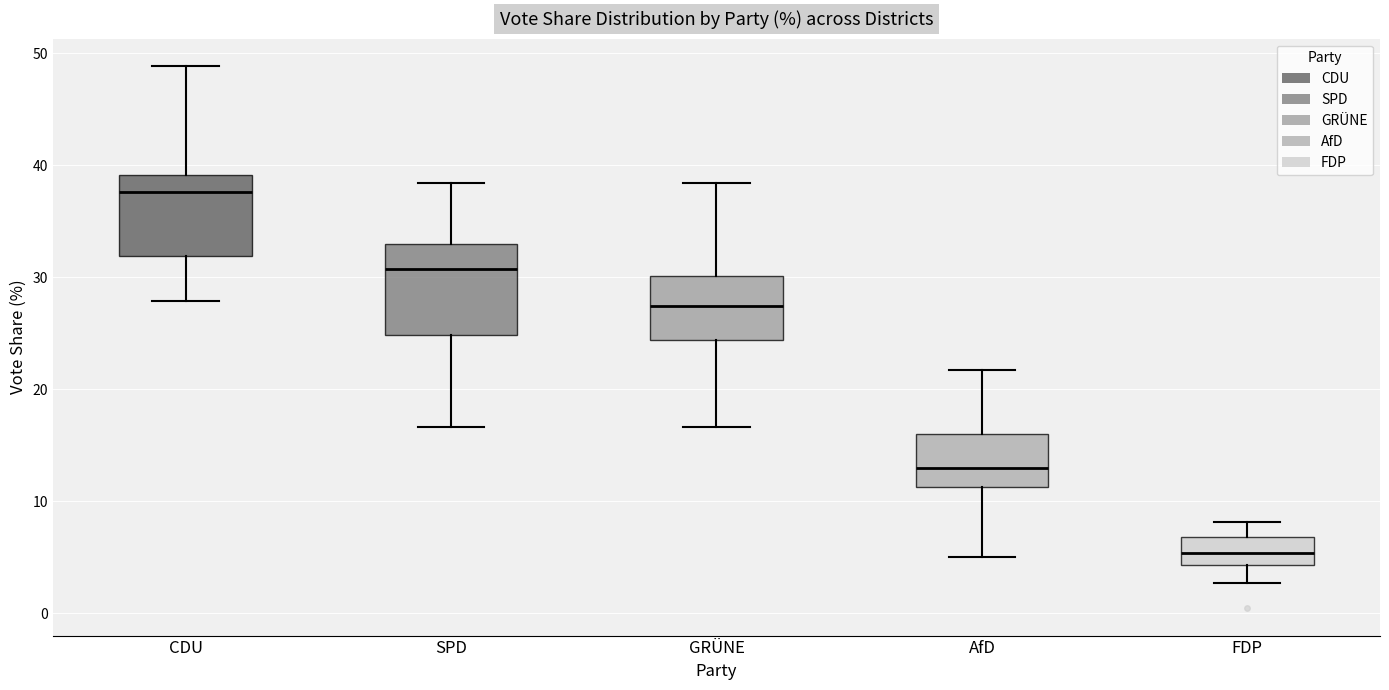

Reading left to right, read every box against the y-axis: the position of its median line, the range the box covers, and the ends of its whiskers. The values are not printed on the chart, so give them approximately, as read against the axis.

CDU: median 38, box 32 to 39, whiskers 28 to 49
SPD: median 31, box 25 to 33, whiskers 17 to 38
GRÜNE: median 27, box 24 to 30, whiskers 17 to 38
AfD: median 13, box 11 to 16, whiskers 5 to 22
FDP: median 5, box 4 to 7, whiskers 3 to 8